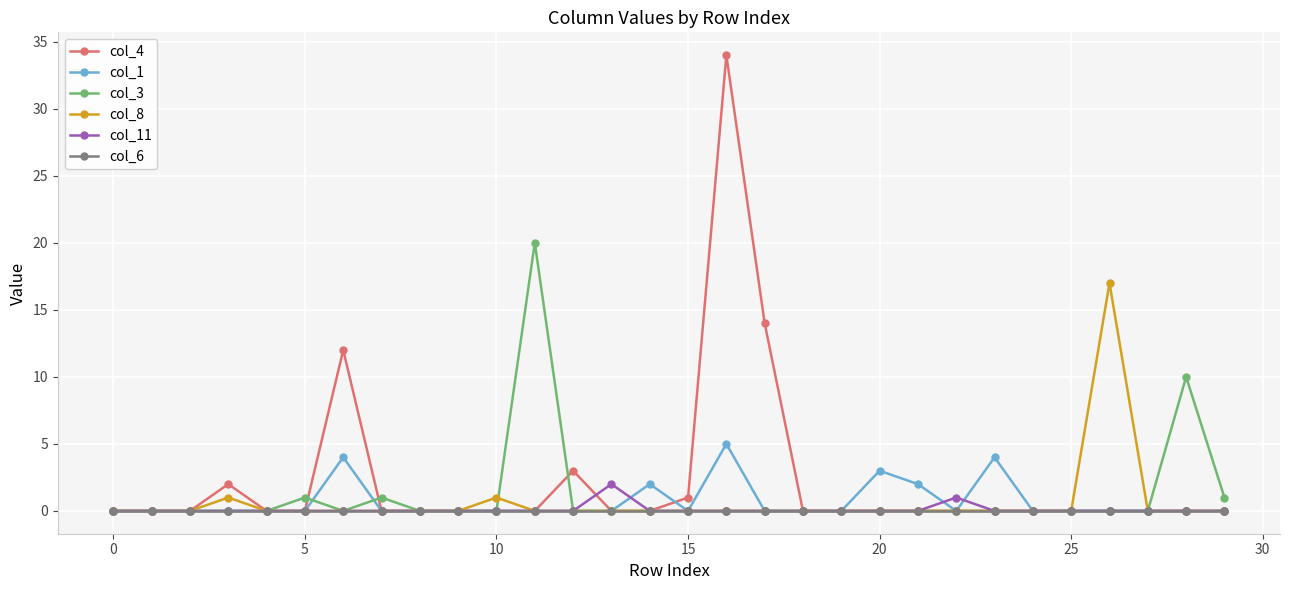

Which series has the largest total across all categories?

col_4